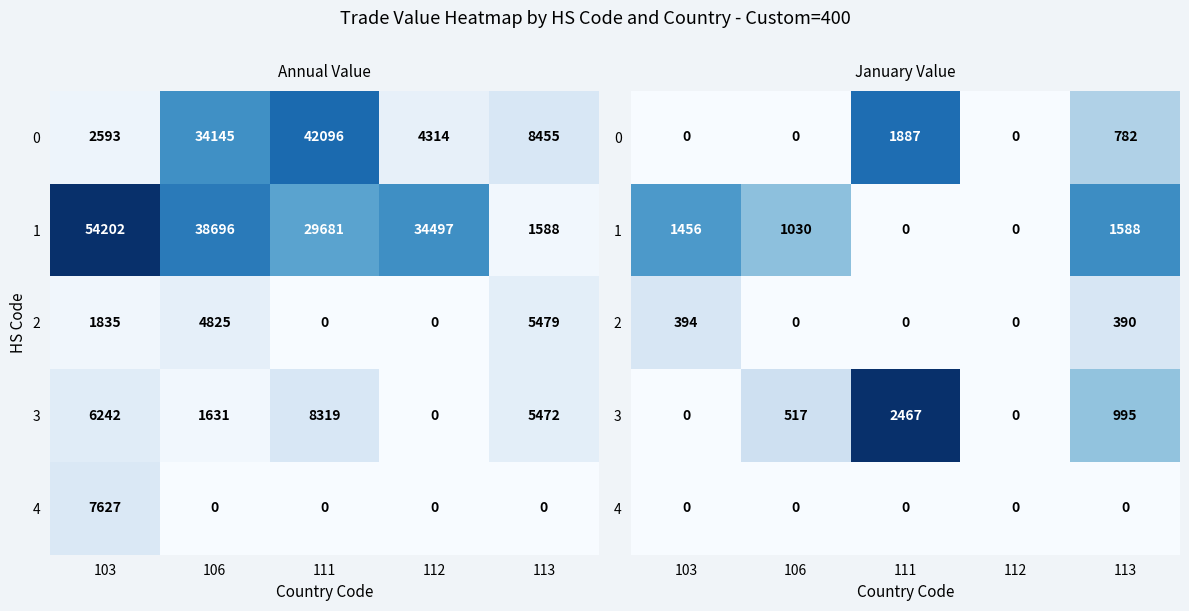

At how many categories does at least one series exceed 1954?

1